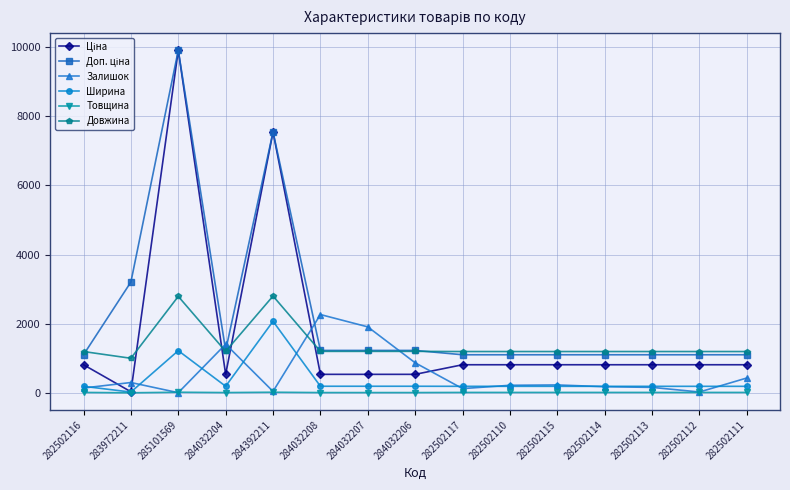

What is the difference between the second highest and second lowest values in the Ширина series?

1031.0